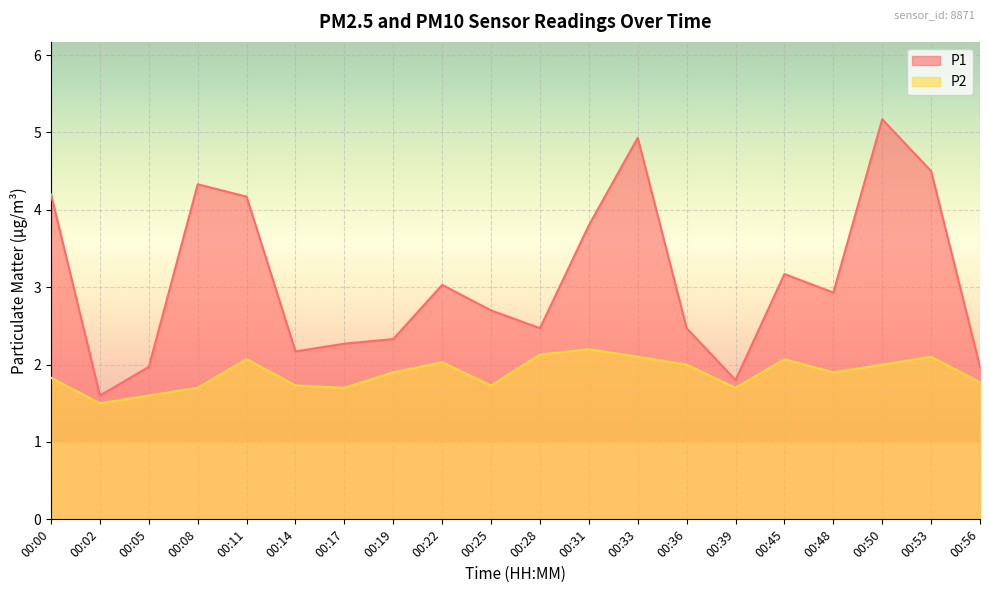

How many data points in P1 are above 2?

16